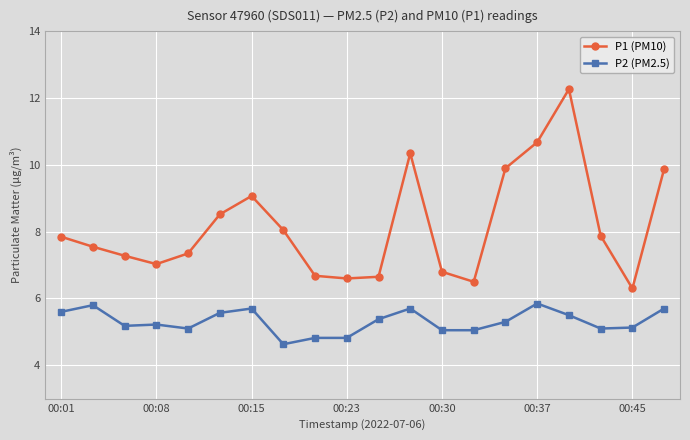

Which series has the largest total across all categories?

P1 (PM10)